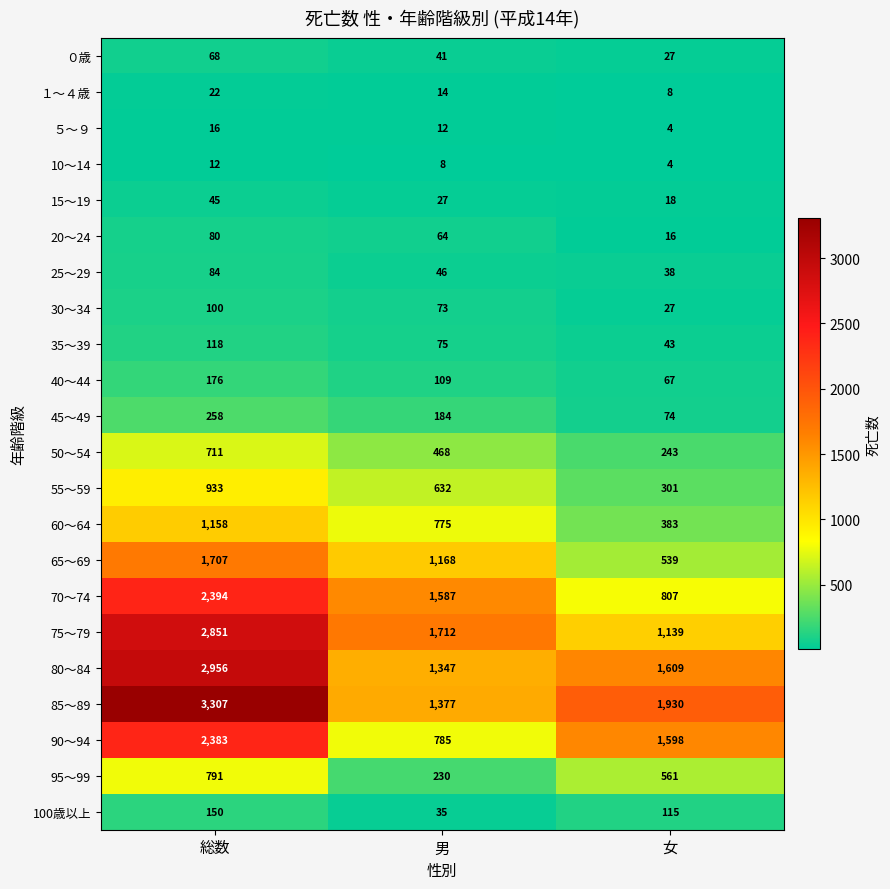

What value does the 100歳以上 series have at 総数?

150